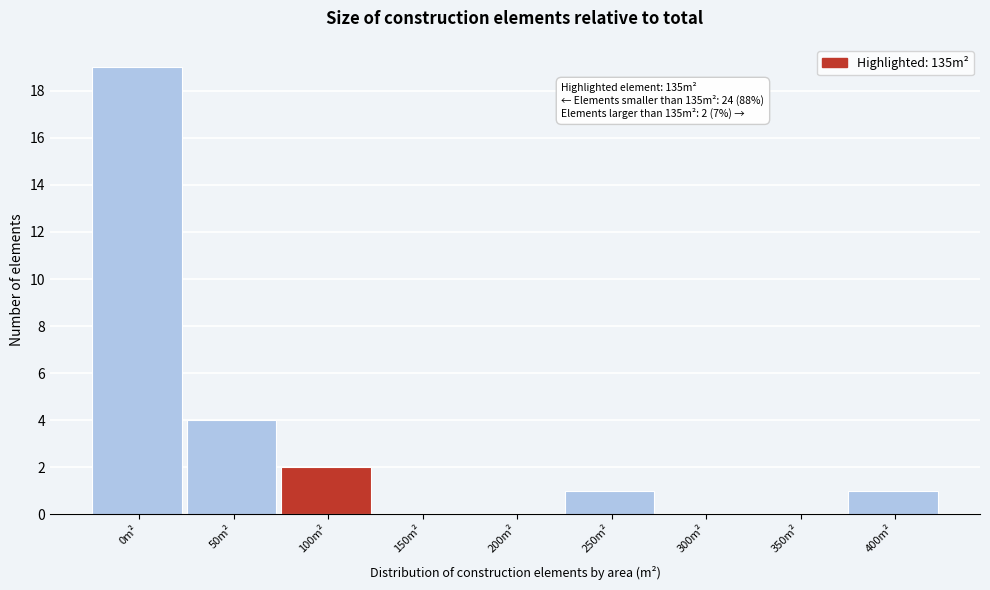

Reading left to right, list all the values displayed in this chart.

0m²=19	50m²=4	100m²=2	150m²=0	200m²=0	250m²=1	300m²=0	350m²=0	400m²=1